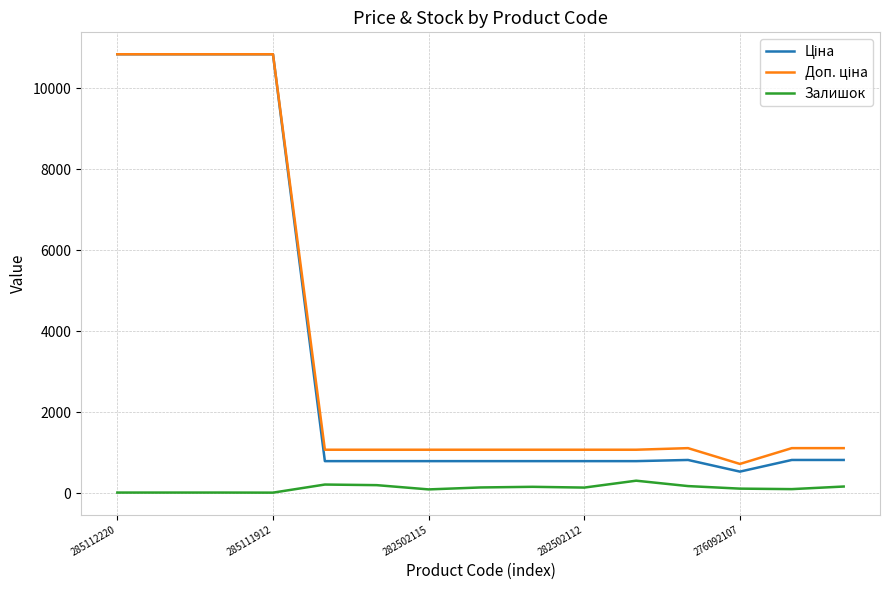

What is the greatest value displayed?

10840.1